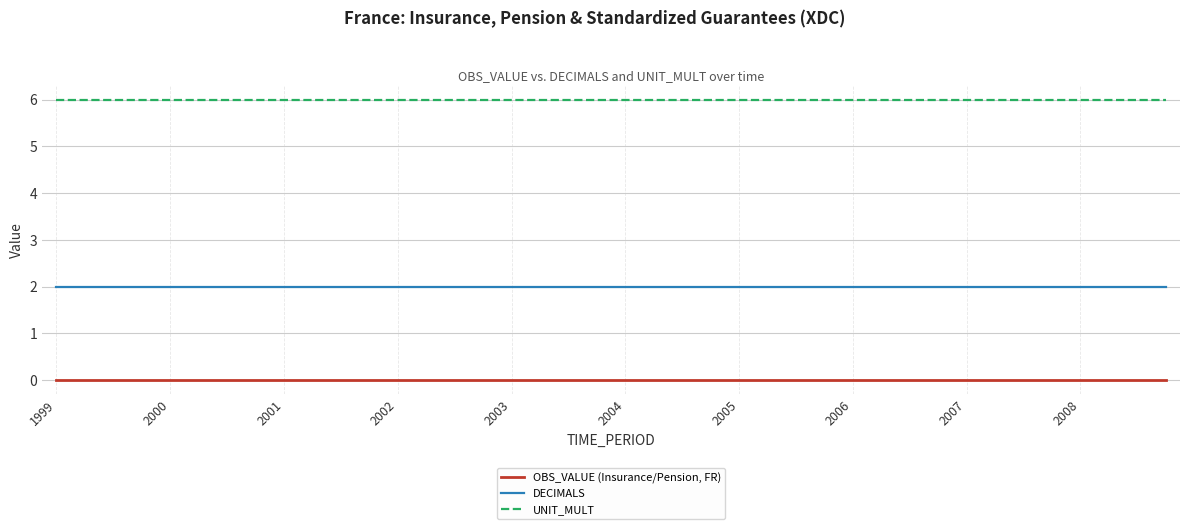

True or false: DECIMALS and UNIT_MULT cross at least once.

False